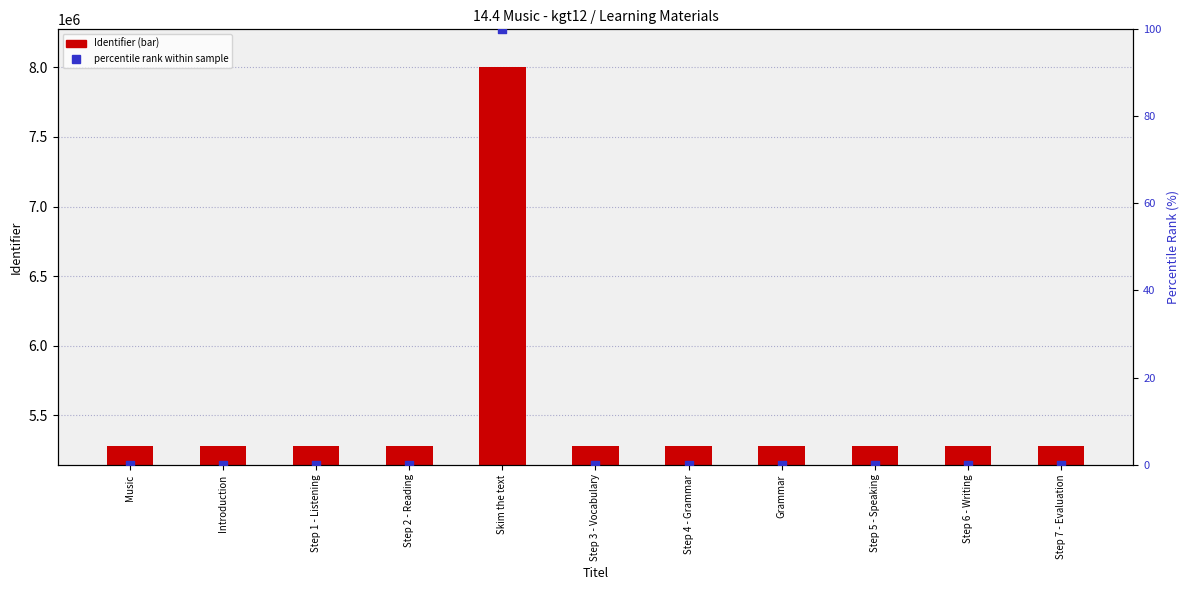

Which series has the largest total across all categories?

Identifier